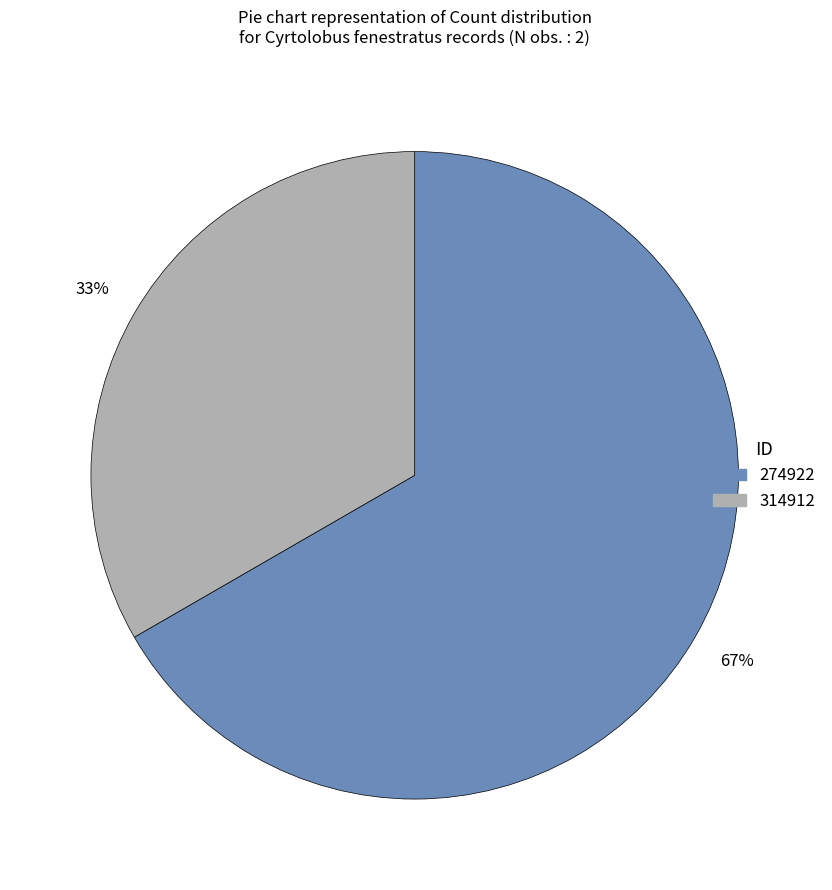

Rank the categories by value from highest to lowest.

274922, 314912